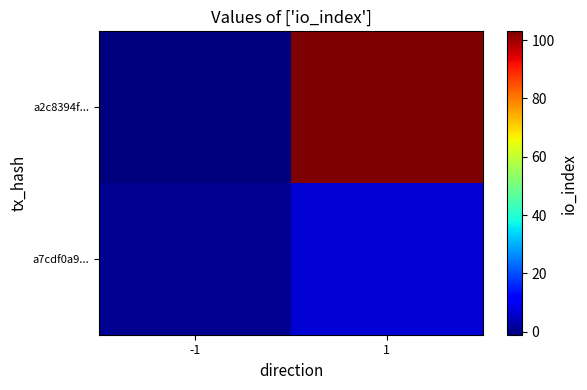

Count the number of data series in this chart.

2